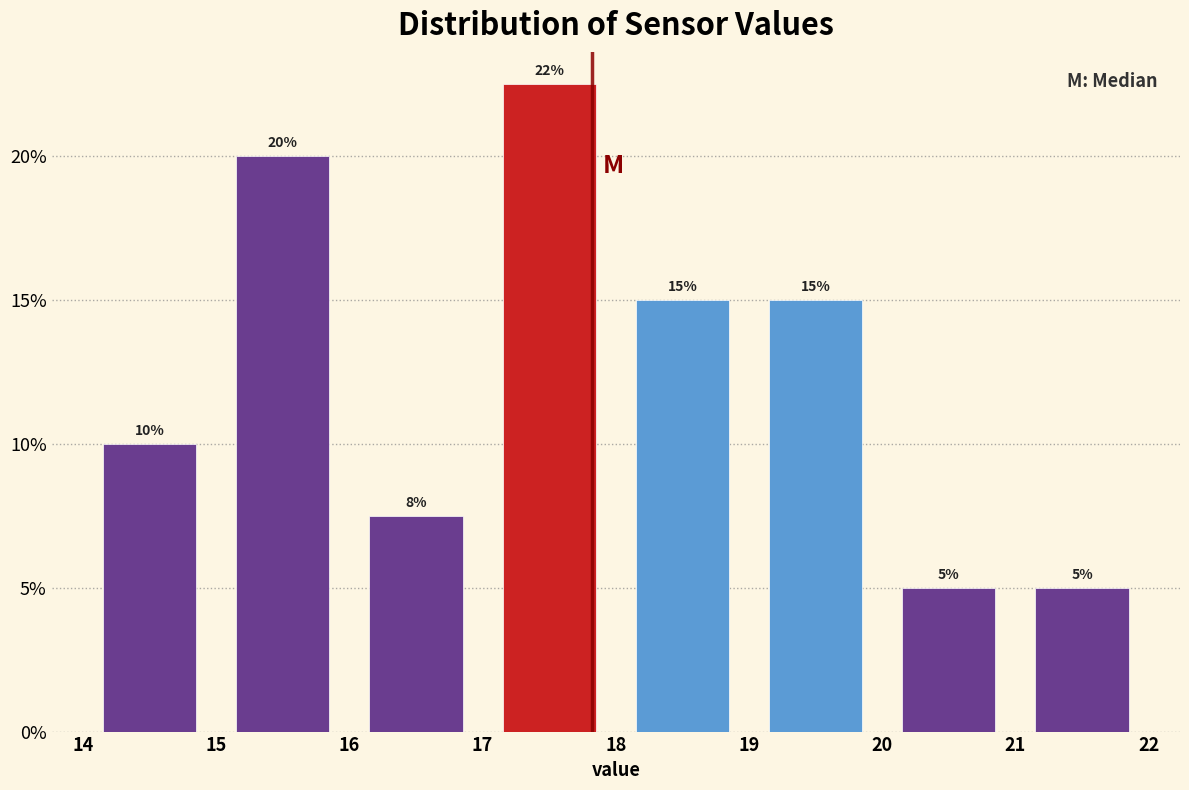

Over which range of the x-axis is the bar tallest?

17 to 18